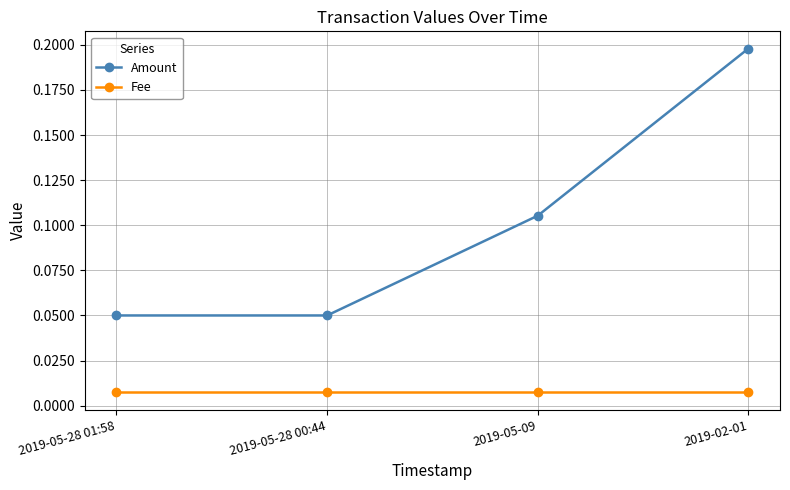

Is it true that Amount equals 0.0 at 2019-05-09?

False